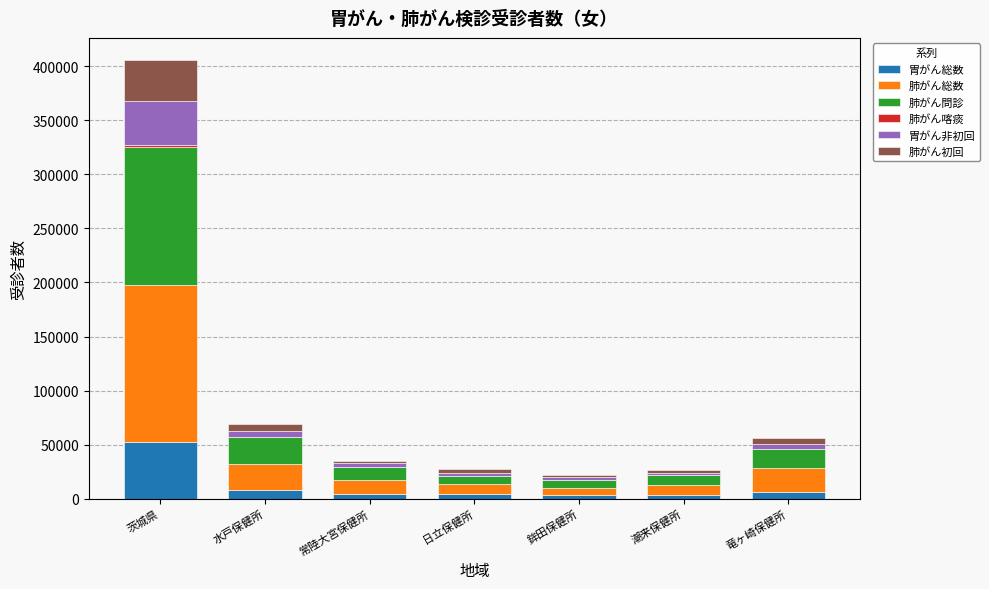

Is it true that 胃がん総数 equals 25404 at 茨城県?

False